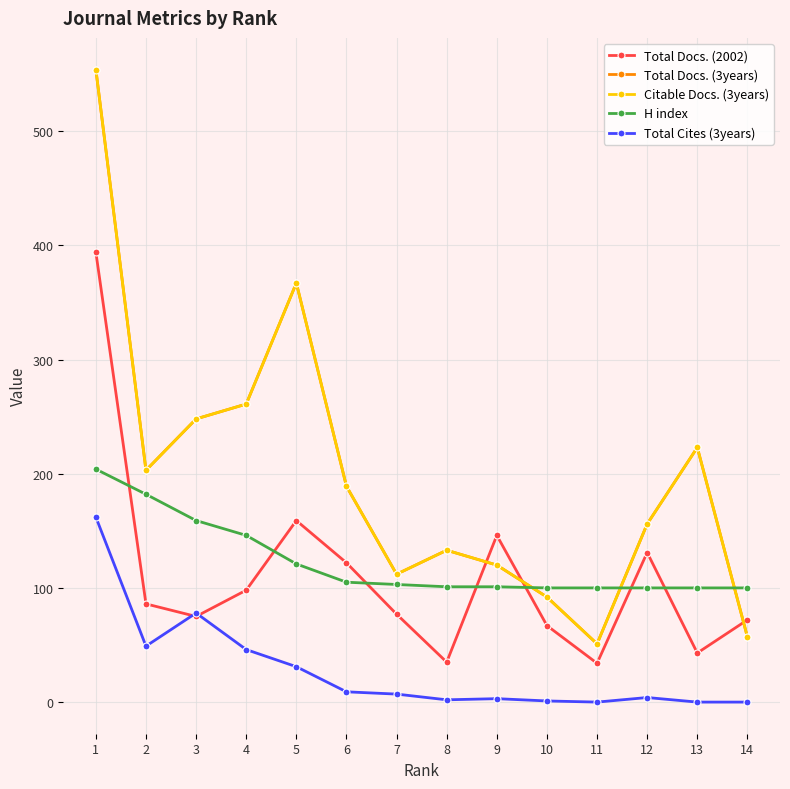

Between which two adjacent categories do H index and Citable Docs. (3years) first intersect?

9 and 10